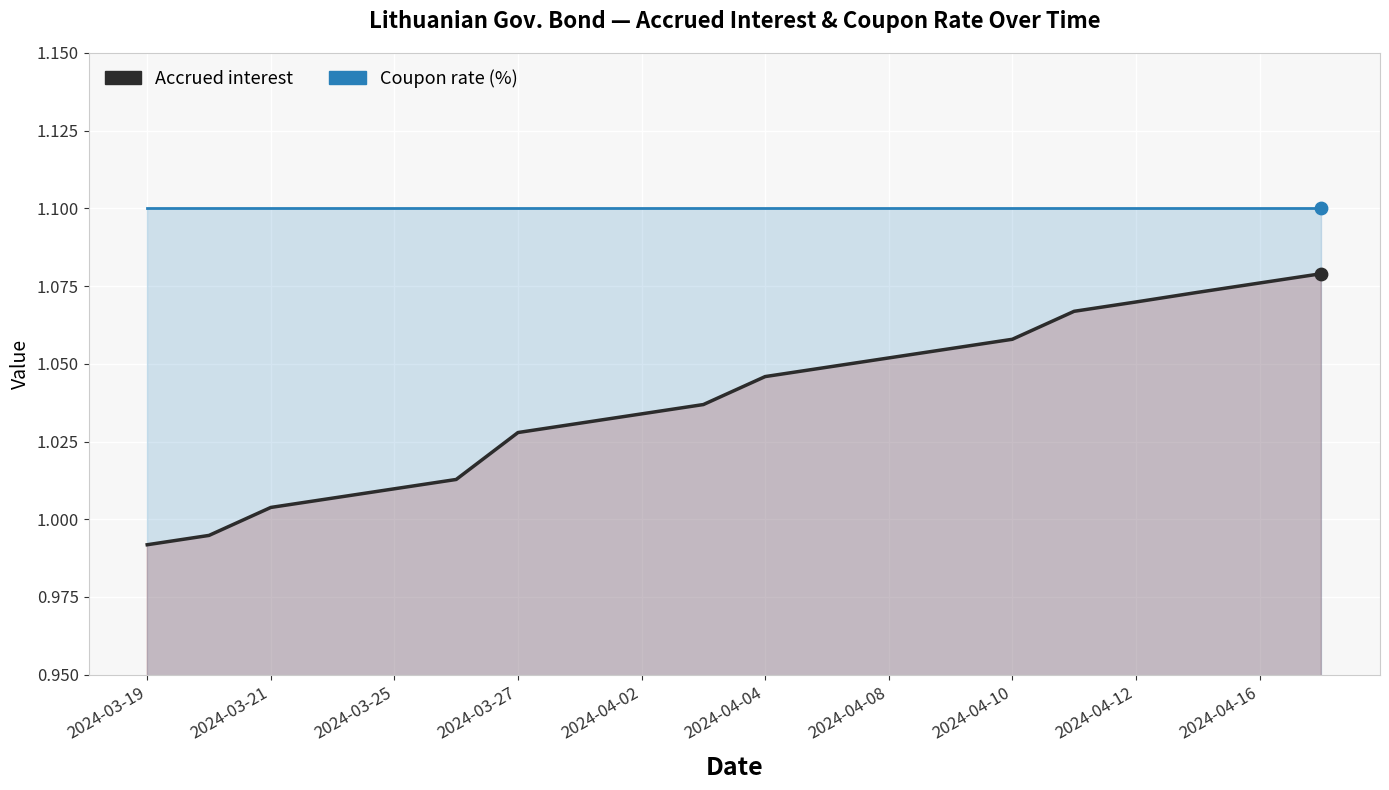

Which series has the largest Y range (max minus min)?

Accrued interest